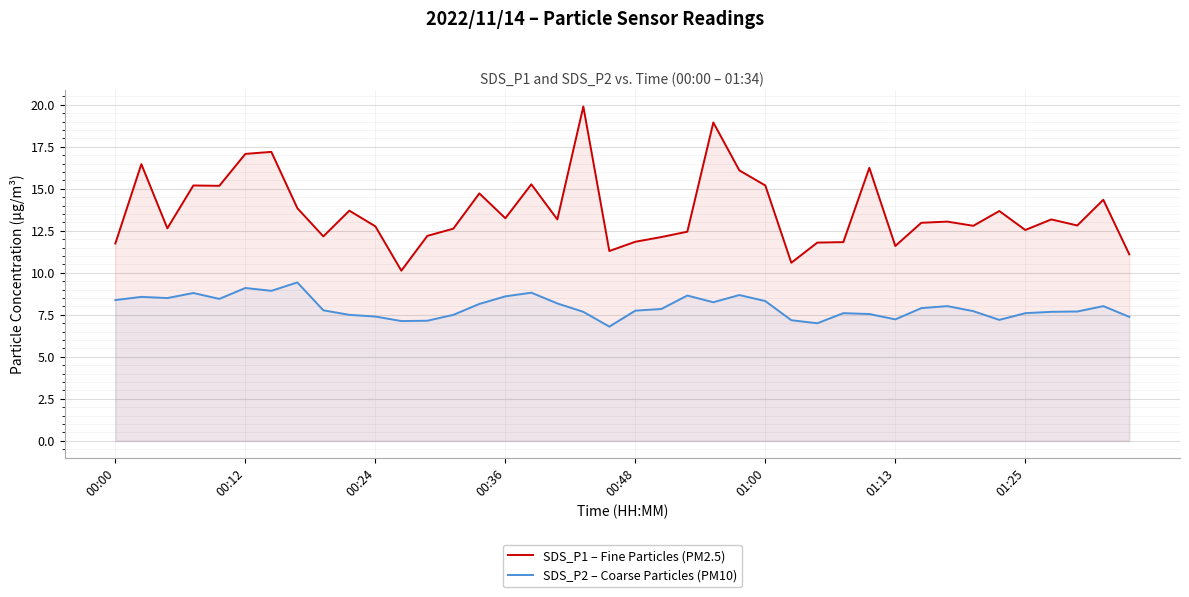

Which series has the widest spread of values?

SDS_P1 – Fine Particles (PM2.5)